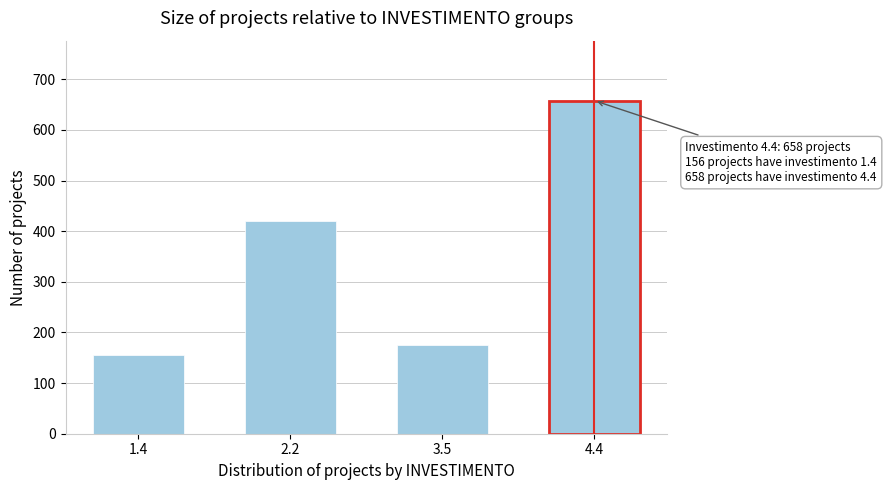

Reading left to right, extract all data points from this chart.

1.4=156	2.2=421	3.5=175	4.4=658